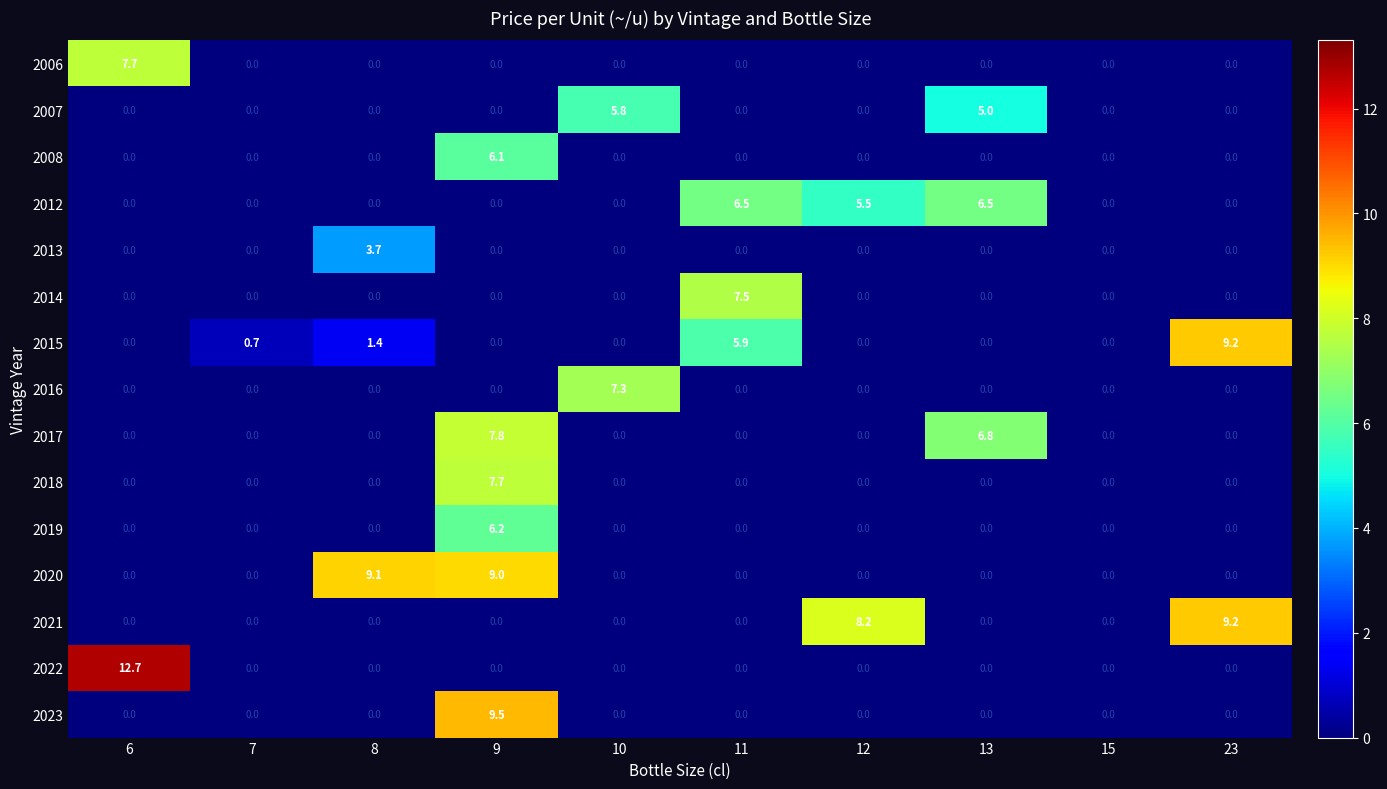

True or false: 2020 has a value of 0.0 at 23.

True